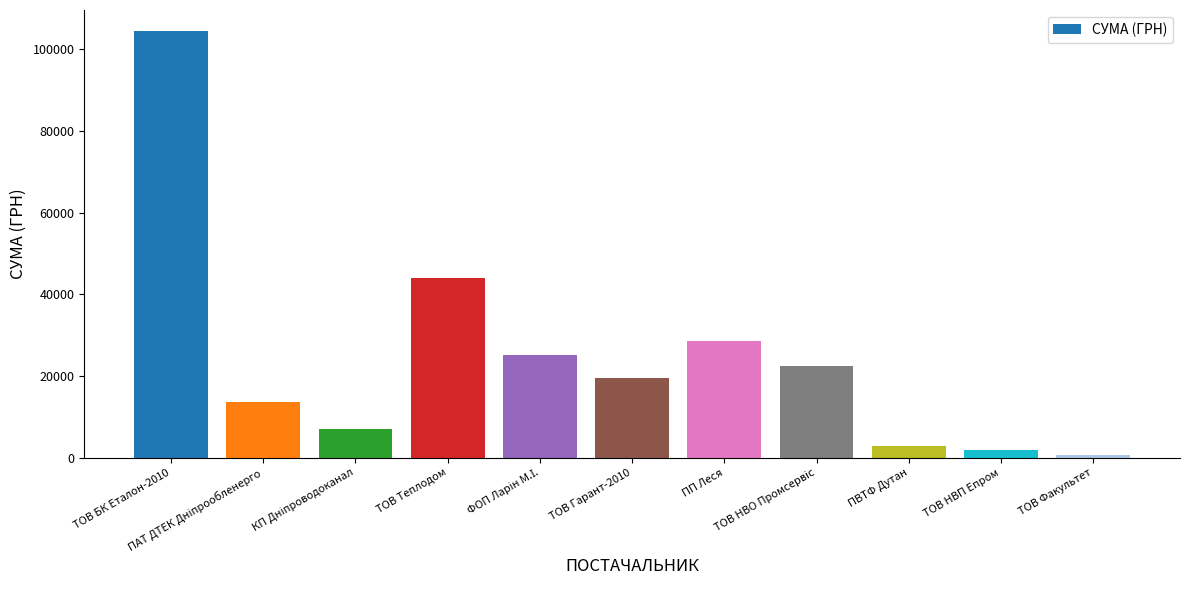

What is the maximum value shown in the chart?

104400.0